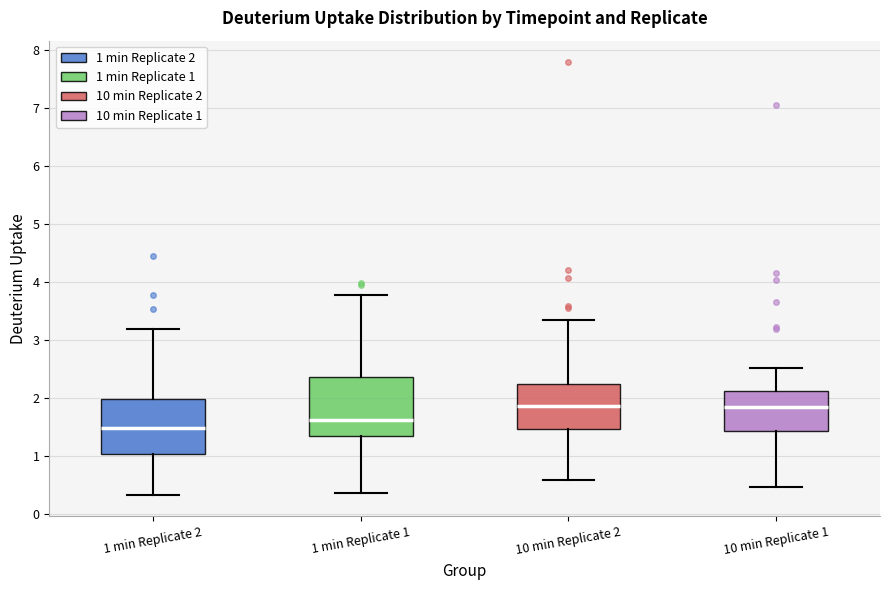

Where does the upper whisker of the box for 10 min Replicate 2 end on the y-axis? The values are not printed on the chart, so give them approximately, as read against the axis.

3.3